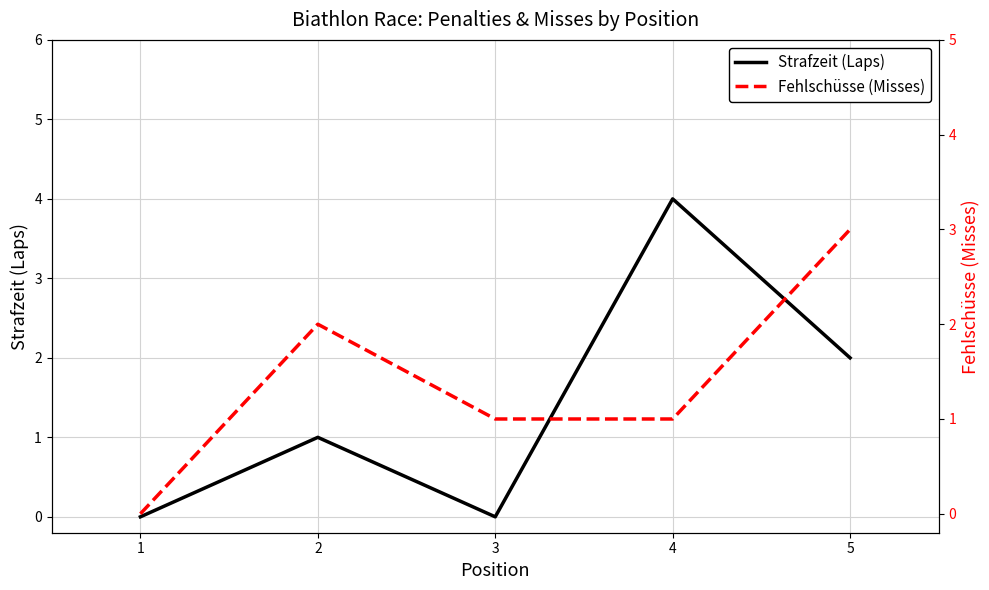

In Fehlschüsse (Misses), how many points are higher than both neighbors (excluding endpoints)?

1